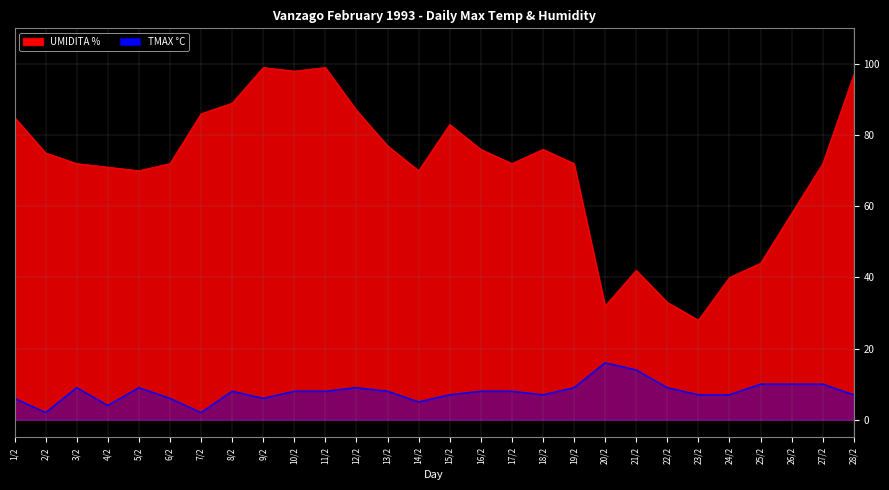

The value of UMIDITA % at 16/2 is 76. True or false?

True